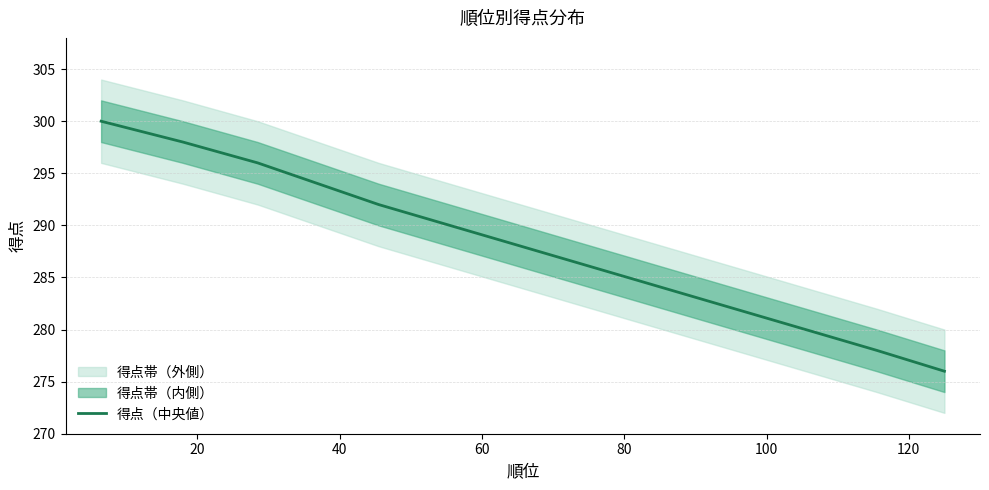

Reading left to right, what are all the values shown in this chart?

300	298	296	294	292	290	288	286	284	282	280	278	276